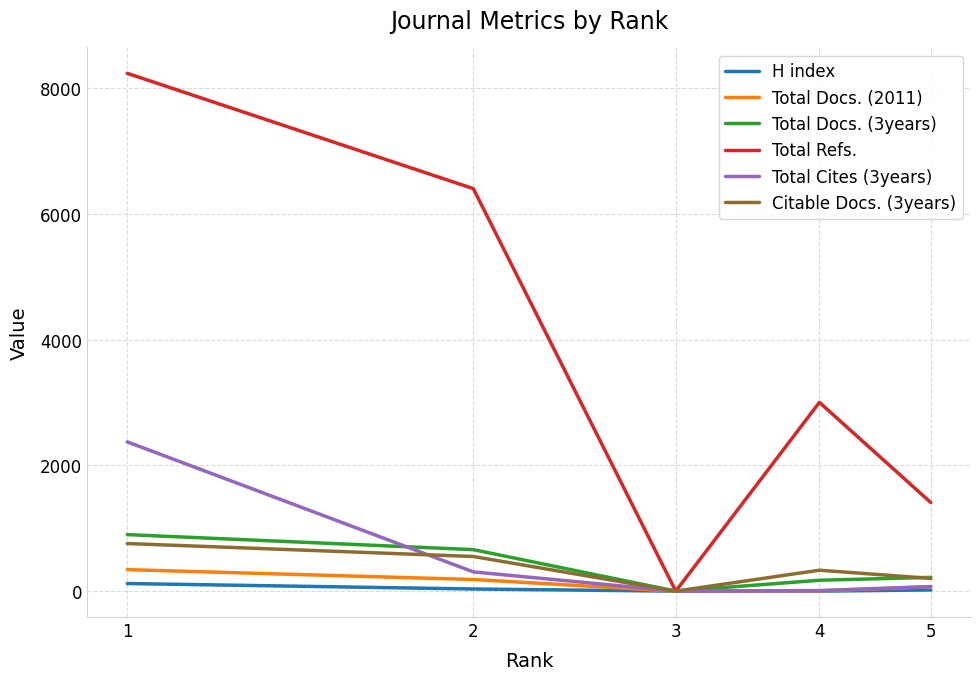

What is the maximum value shown in the chart?

8235